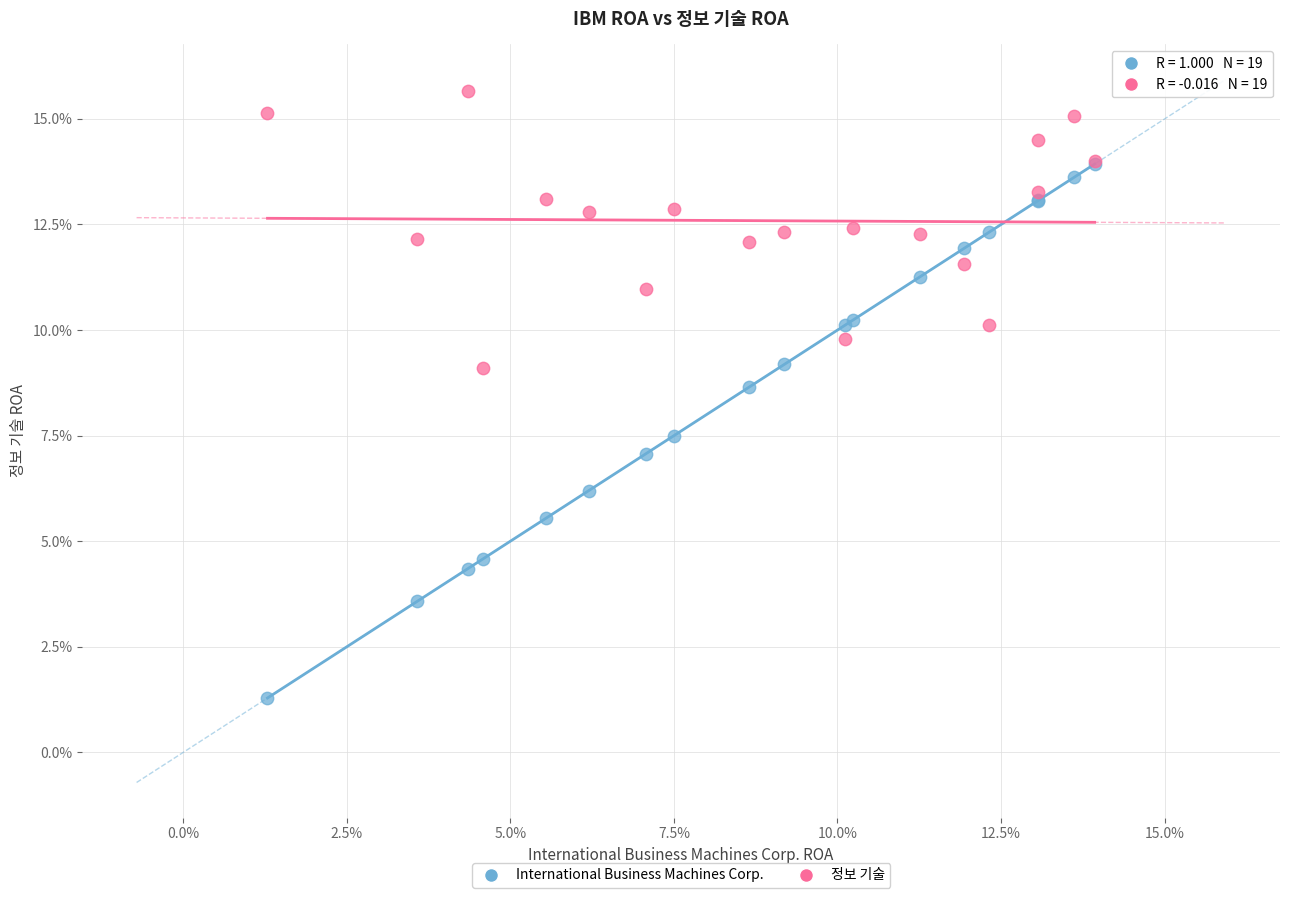

What are all the series names shown in the legend?

International Business Machines Corp., 정보 기술